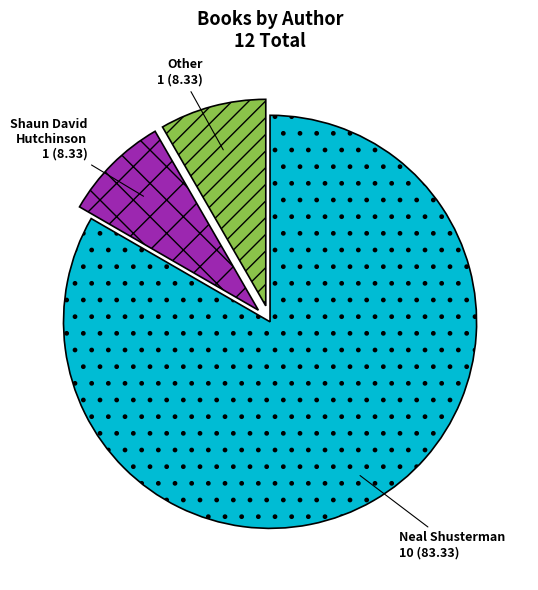

How many segments does this pie chart have?

3